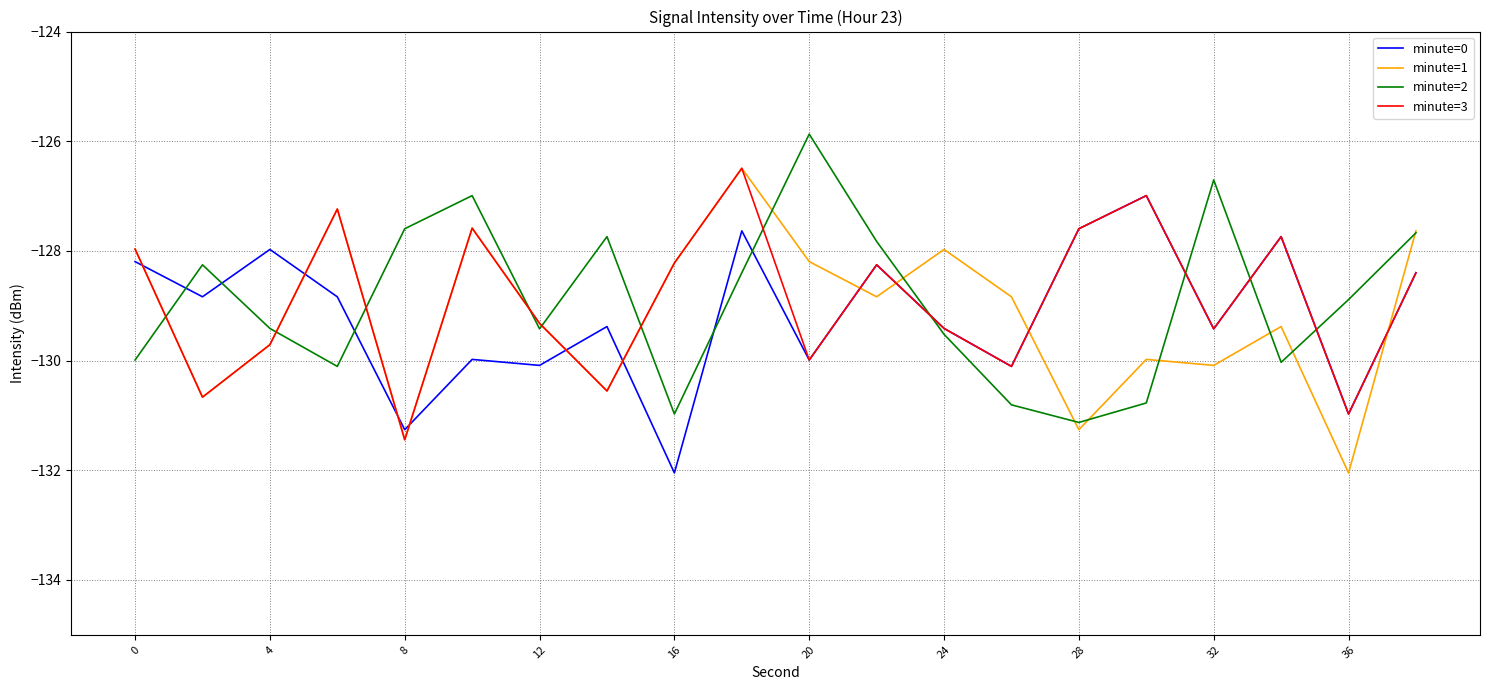

Which series ends up on top after the final intersection of minute=0 and minute=1?

minute=1